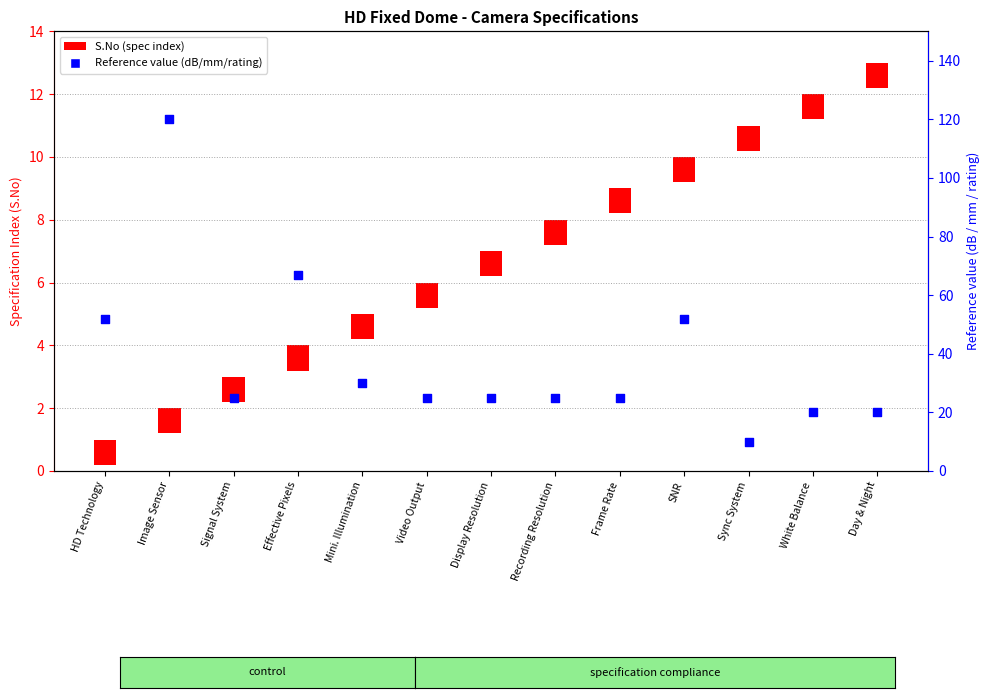

What is the change in value from SNR to Sync System?

-42